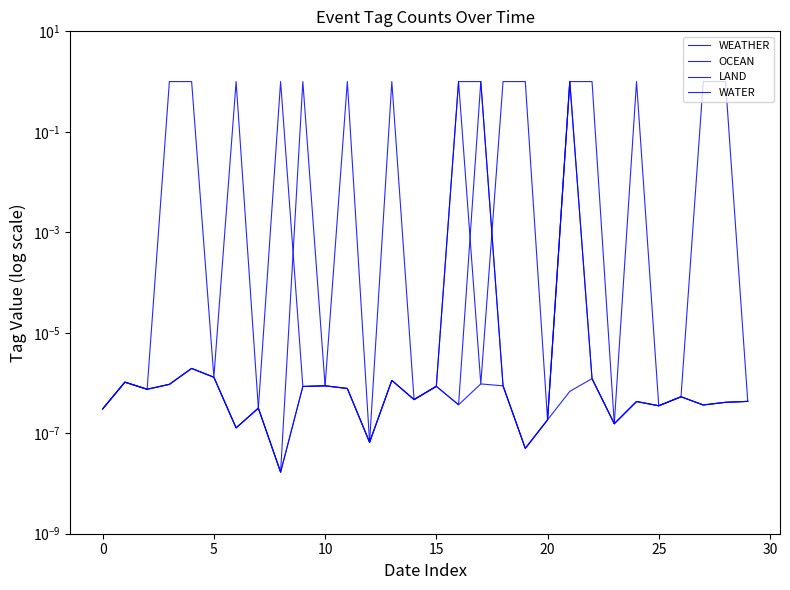

The value of OCEAN at 27 is 0.0. True or false?

False